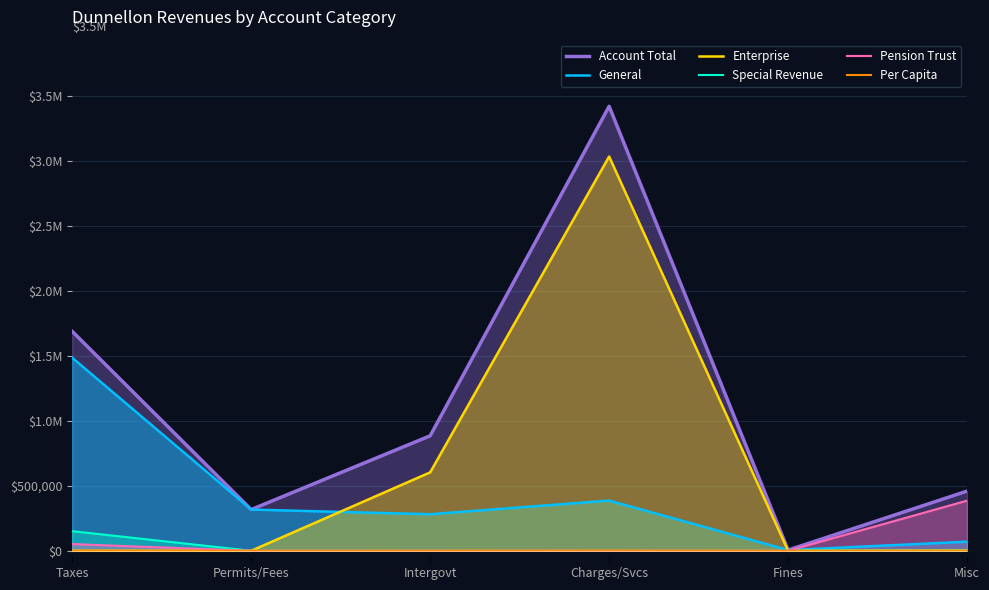

How many categories are shown in the chart?

6